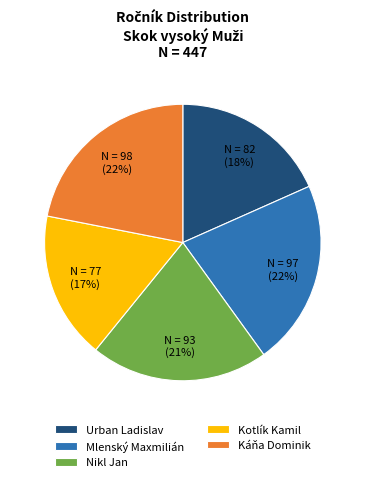

Does any single category account for the majority?

No